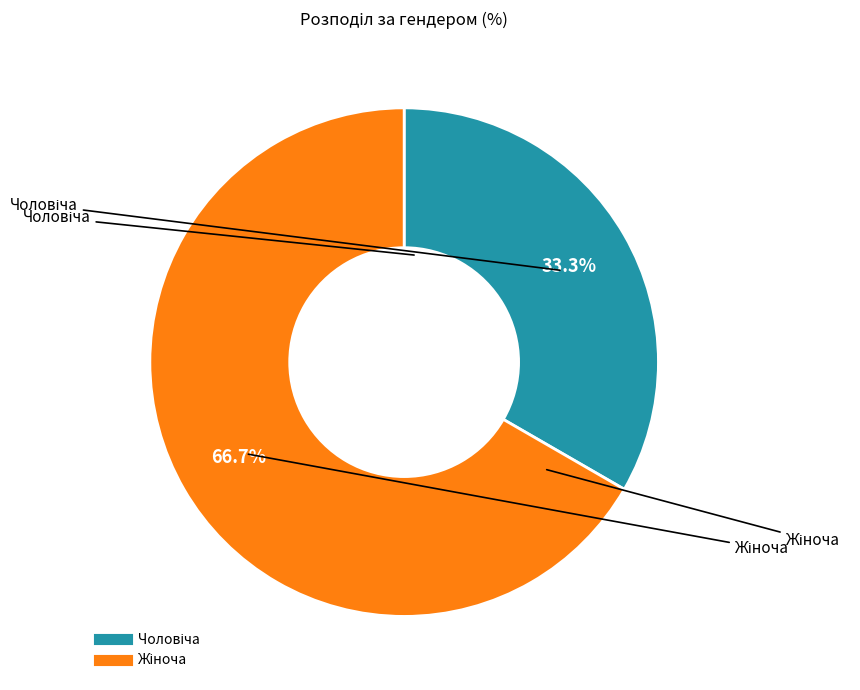

Do Чоловіча and Жіноча together represent more than half of the pie?

Yes